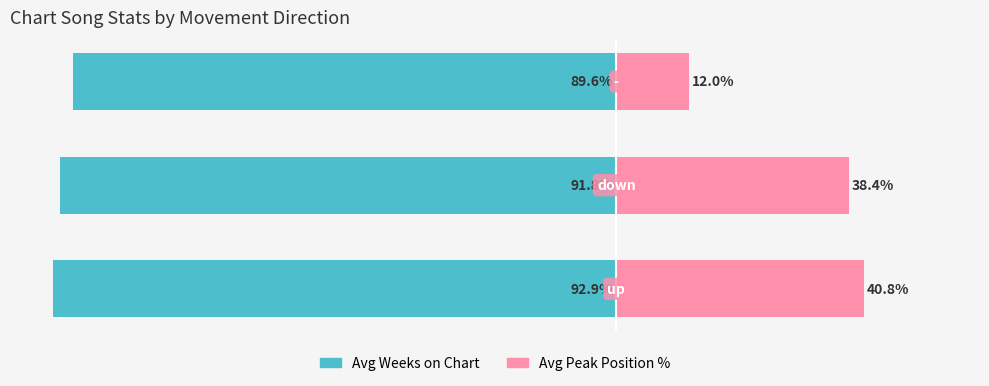

At how many categories does at least one series exceed -44?

3